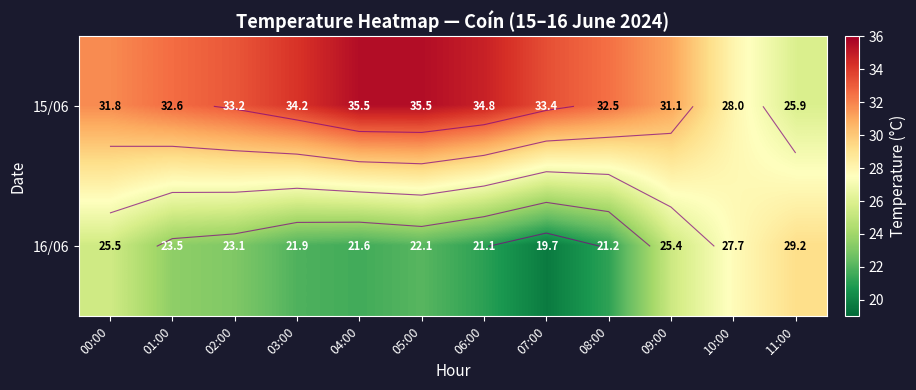

Rank the series by their average value, from highest to lowest.

15/06, 16/06